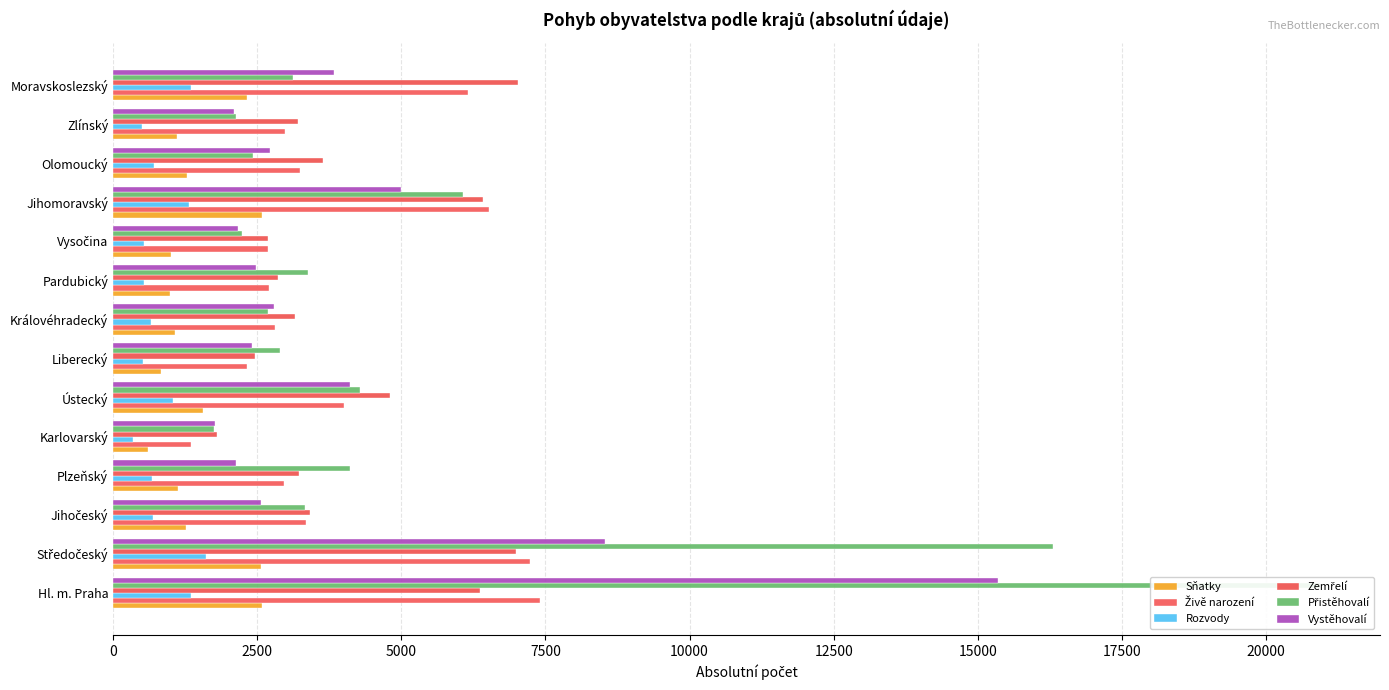

How many groups of bars are there?

14